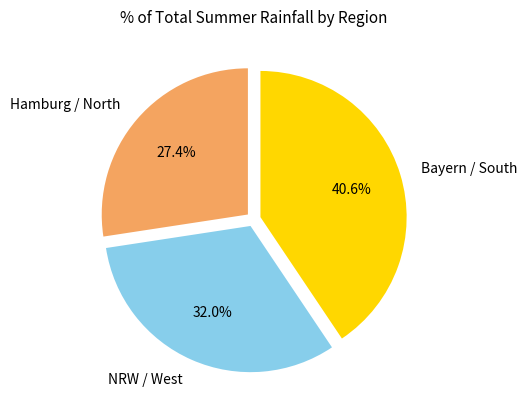

Count the number of slices in the pie.

3